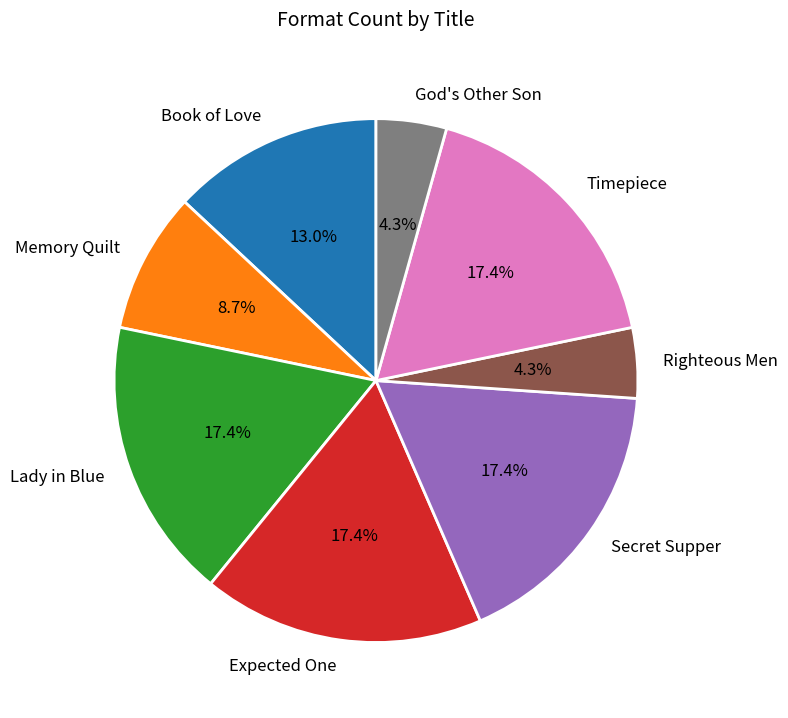

Is Secret Supper the majority of the pie?

No